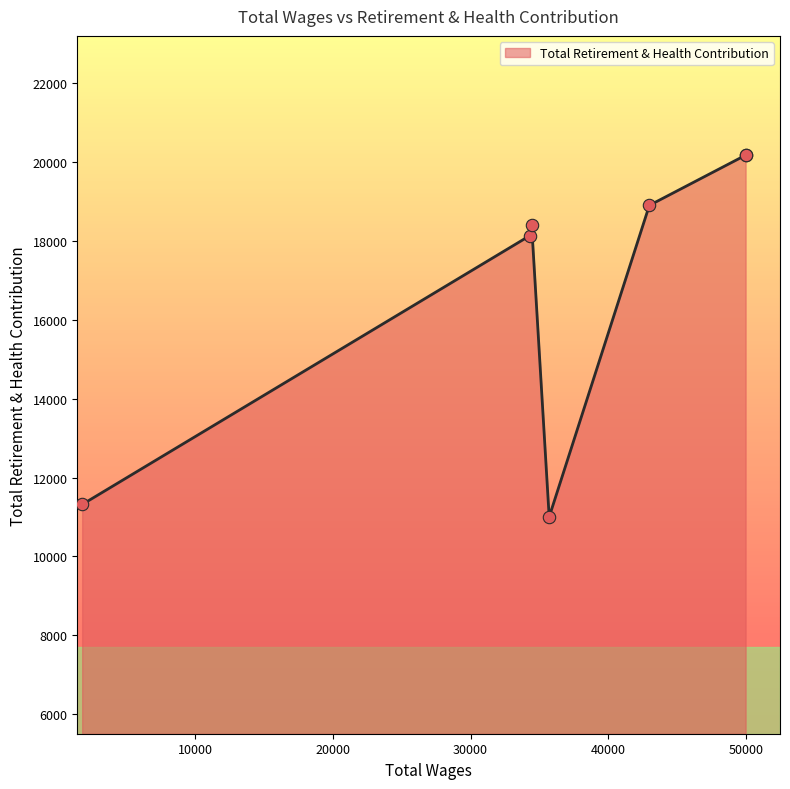

What is the change in value from 42992.0 to 34439.0?

-499